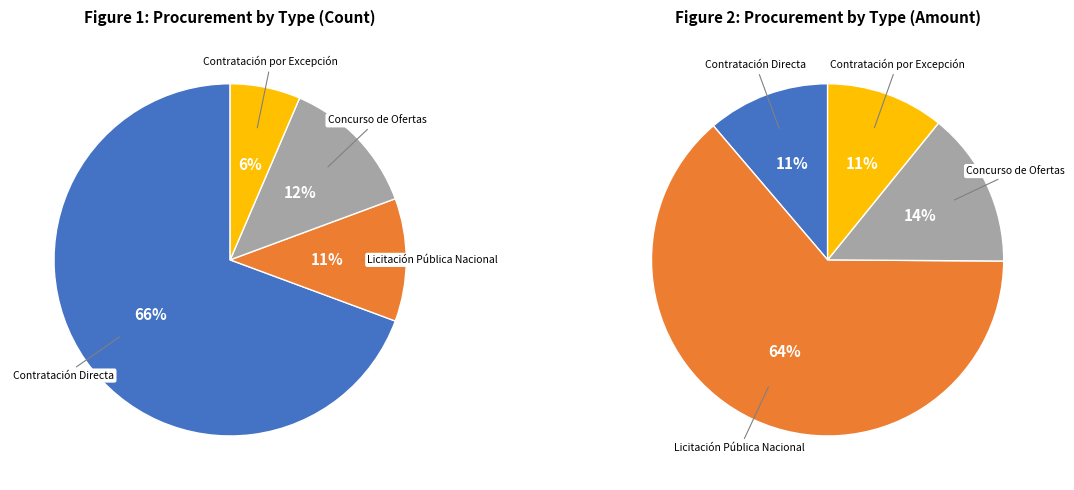

Does any single category account for the majority?

Yes